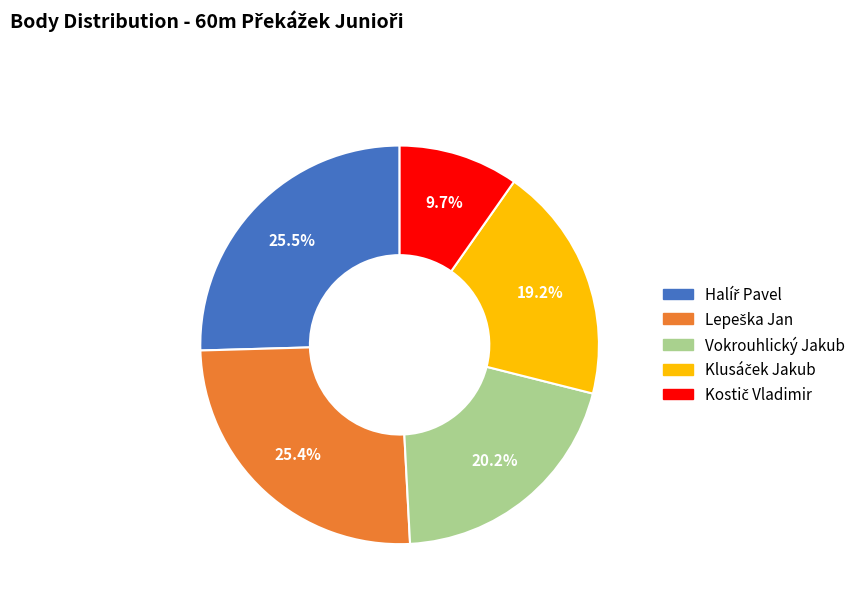

Does any single category account for the majority?

No